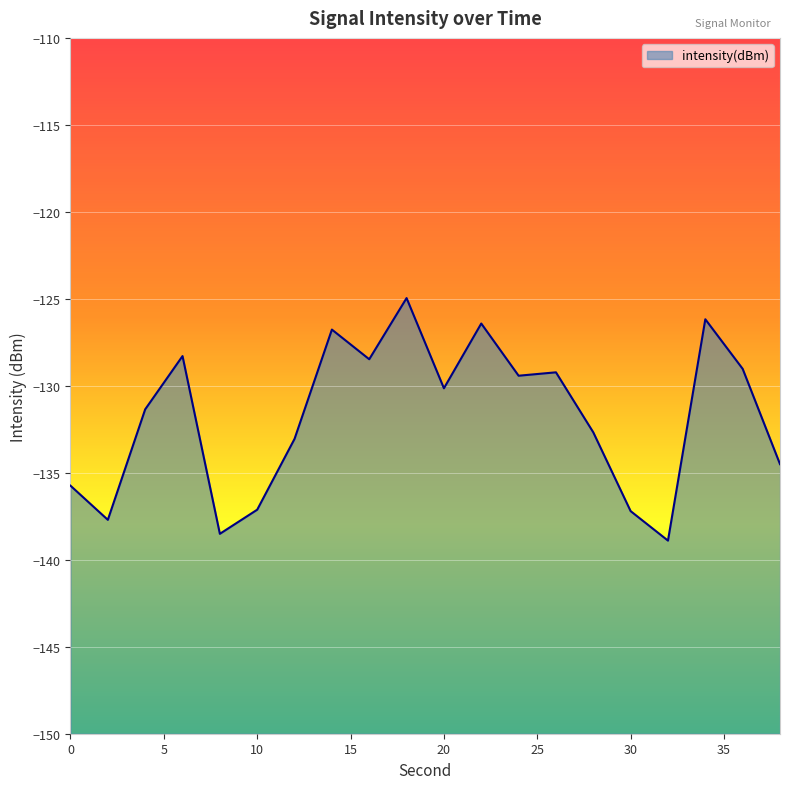

Reading left to right, extract all data points from this chart.

-135.7	-137.7	-131.4	-128.3	-138.5	-137.1	-133.0	-126.8	-128.5	-125.0	-130.1	-126.4	-129.4	-129.2	-132.7	-137.2	-138.9	-126.2	-129.0	-134.5